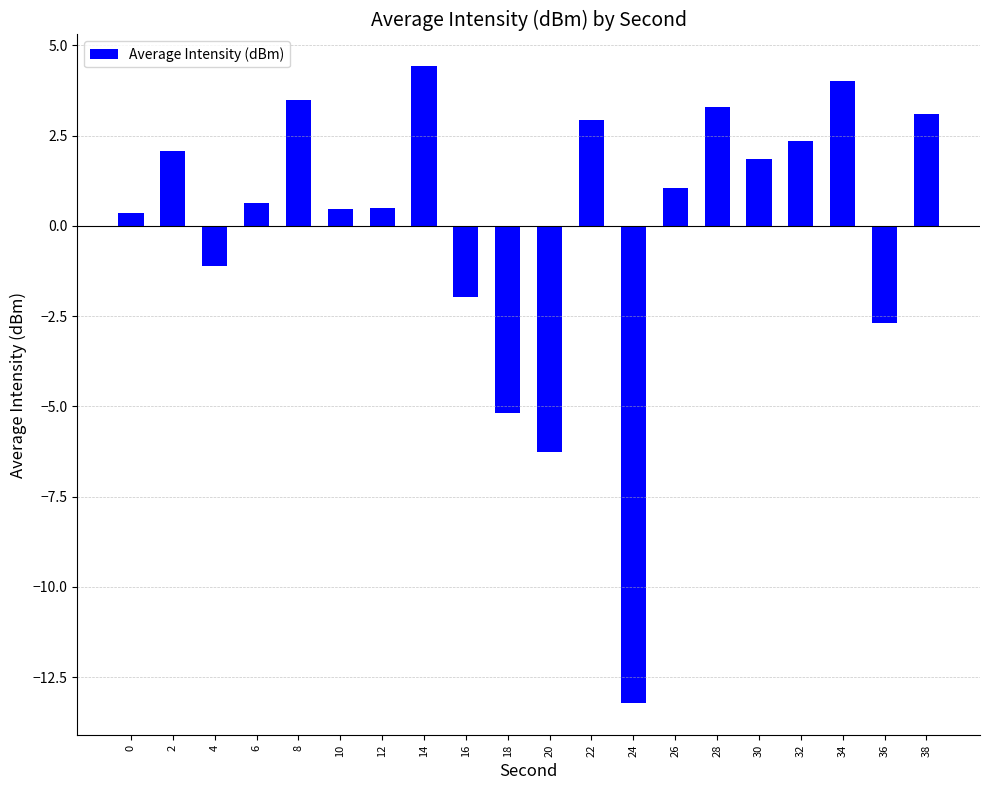

Is it true that the value at 22 is 2.9?

True